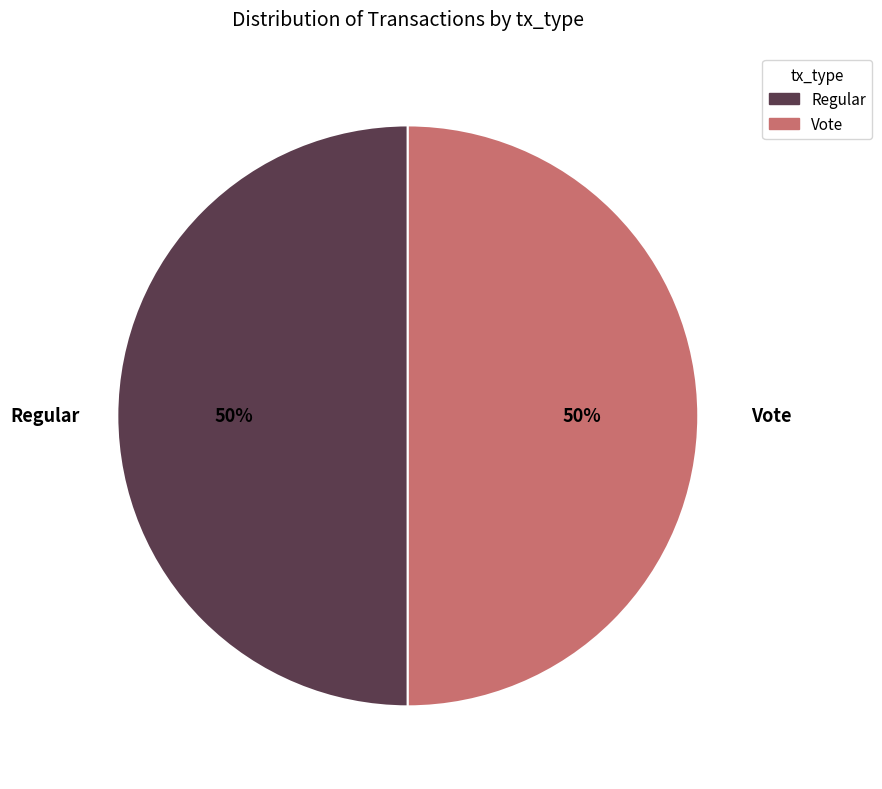

To the nearest percent, what portion does Regular represent?

50%